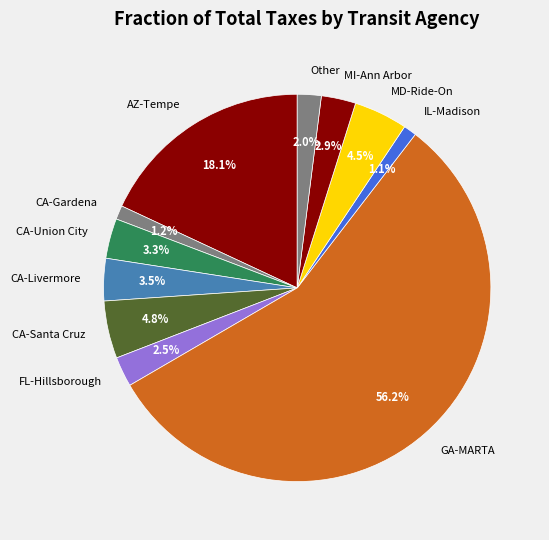

Which slice represents more than half of the pie?

GA-MARTA